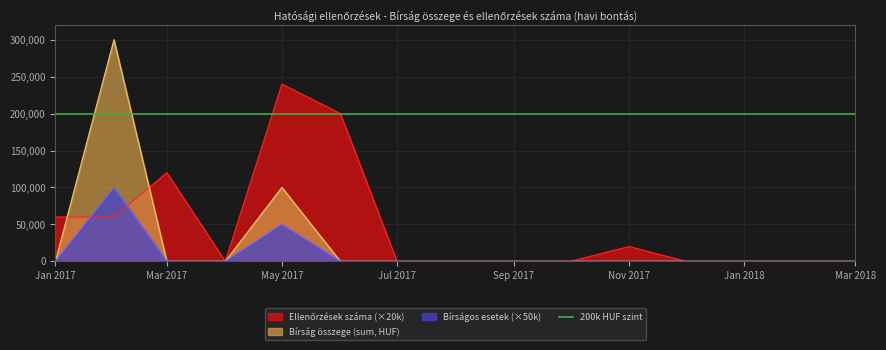

What is the value of the Ellenőrzések száma point at the 11th from the left?

20000